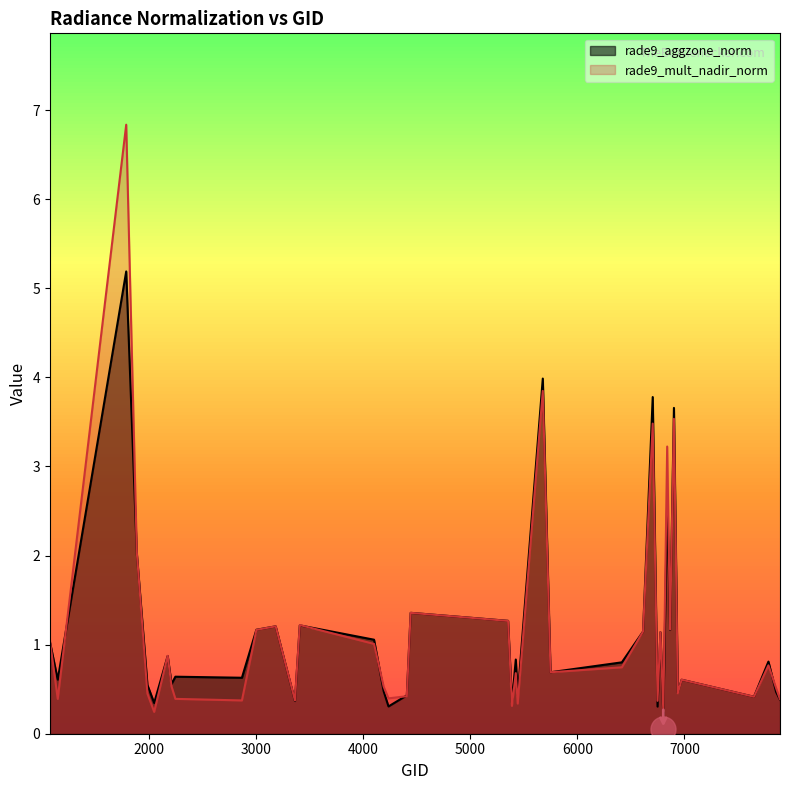

Which series has the largest total across all categories?

rade9_mult_nadir_norm